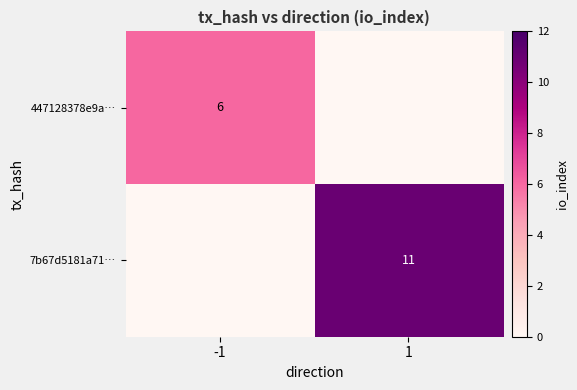

At which category is the sum across all series the highest?

1